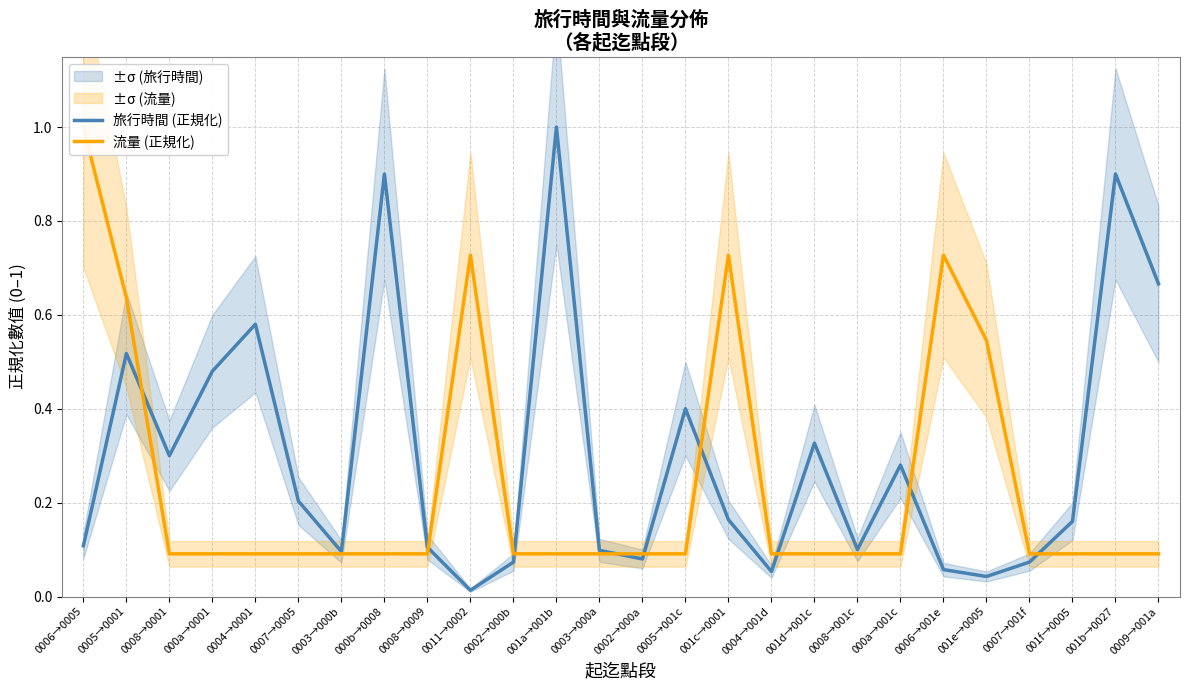

True or false: 旅行時間 (正規化) has more than 0 interior local peaks.

True